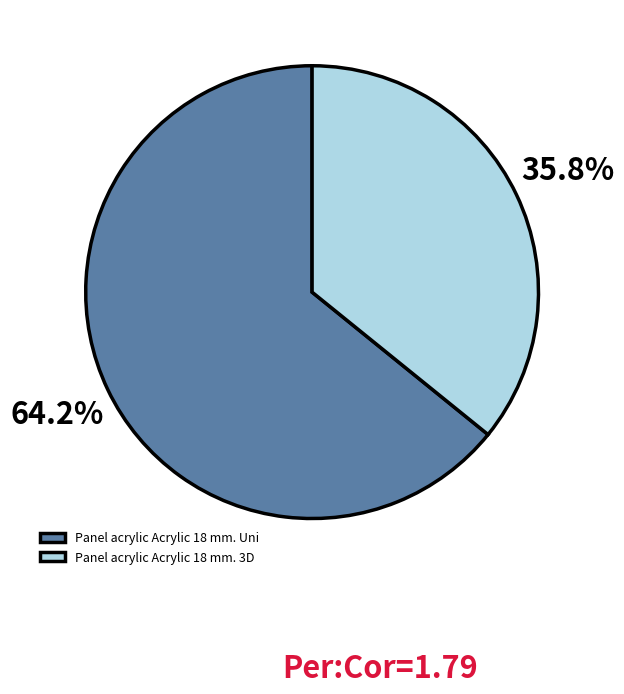

Rank the categories by value from lowest to highest.

Panel acrylic Acrylic 18 mm. 3D, Panel acrylic Acrylic 18 mm. Uni